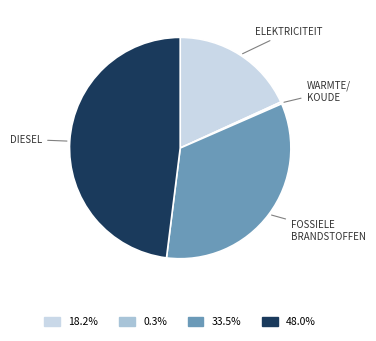

Is there a majority slice in this chart?

No